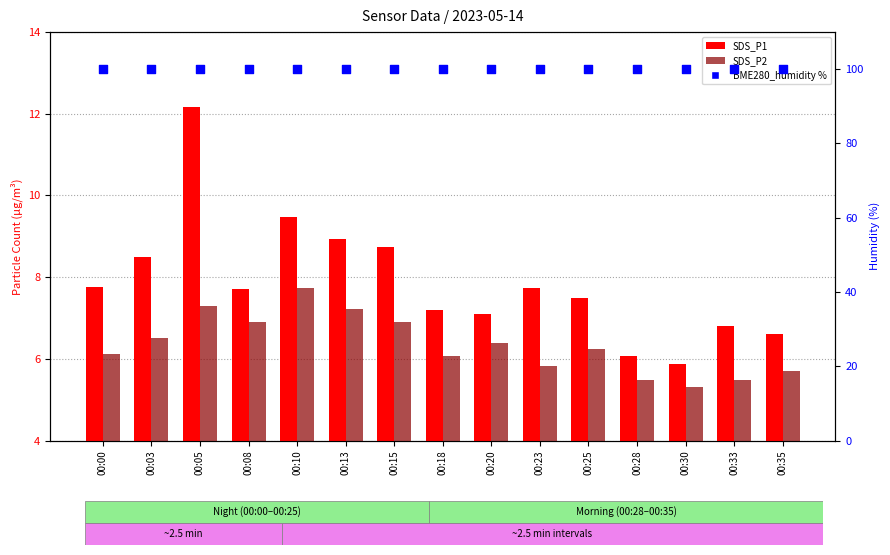

Which series has the largest Y range (max minus min)?

SDS_P1